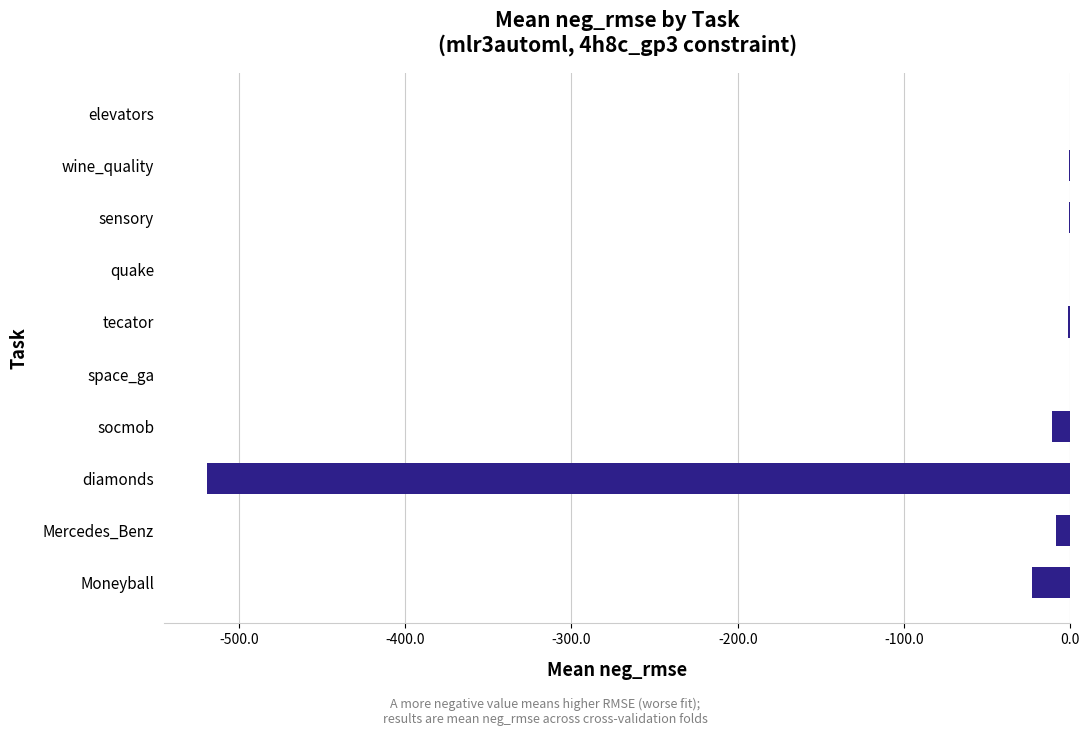

What is the sum of all values?

-564.2